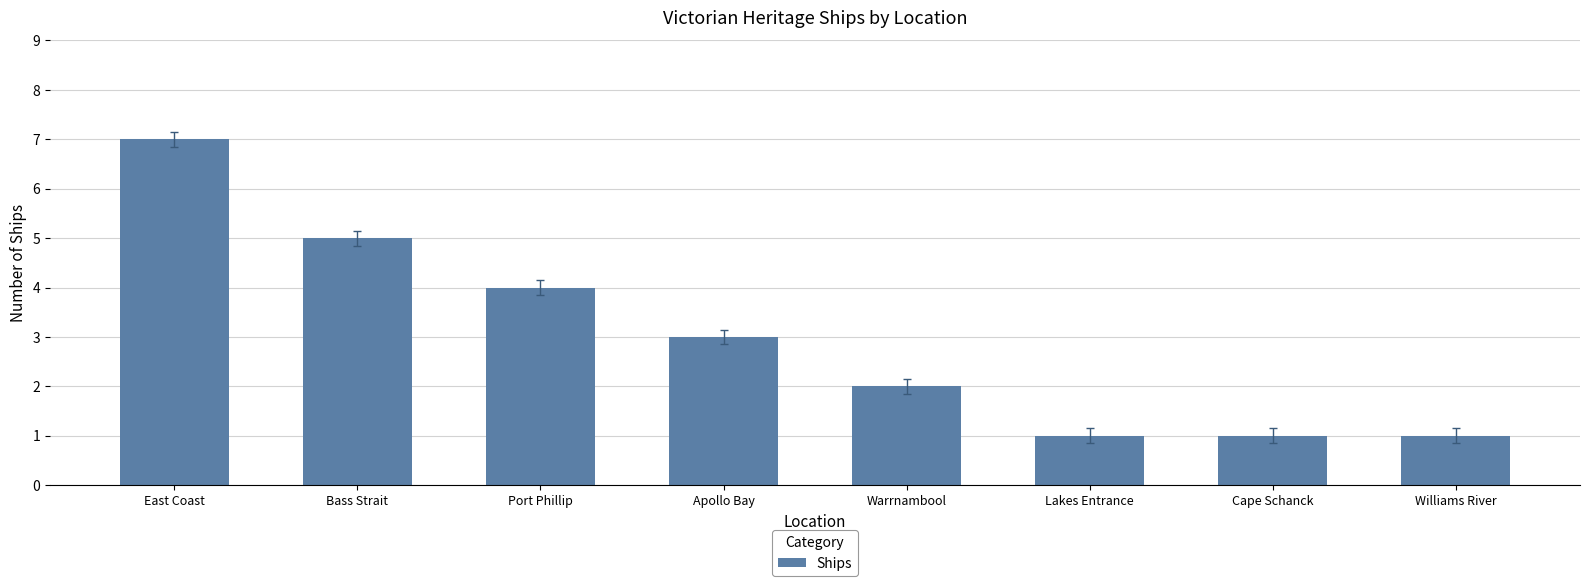

Which label corresponds to the largest value in the chart?

East Coast